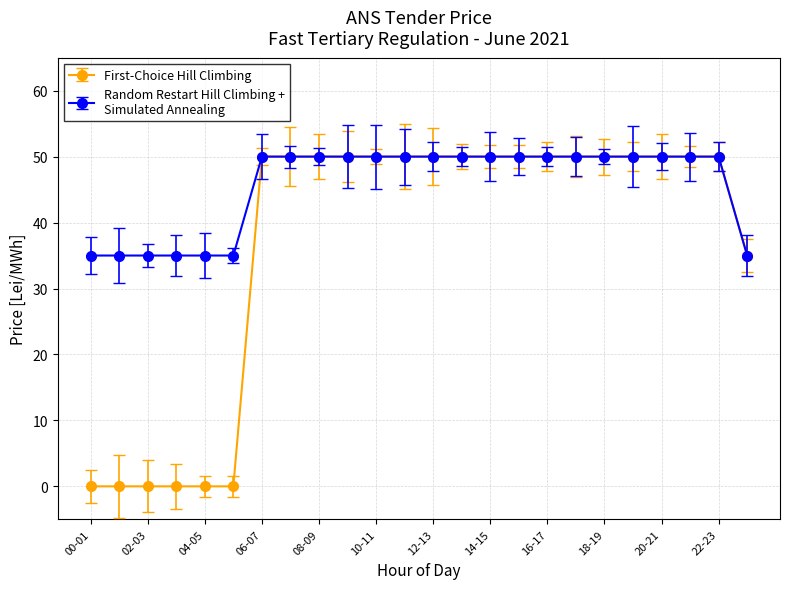

The Random Restart Hill Climbing + Simulated Annealing series shows 35 at 05-06. True or false?

True